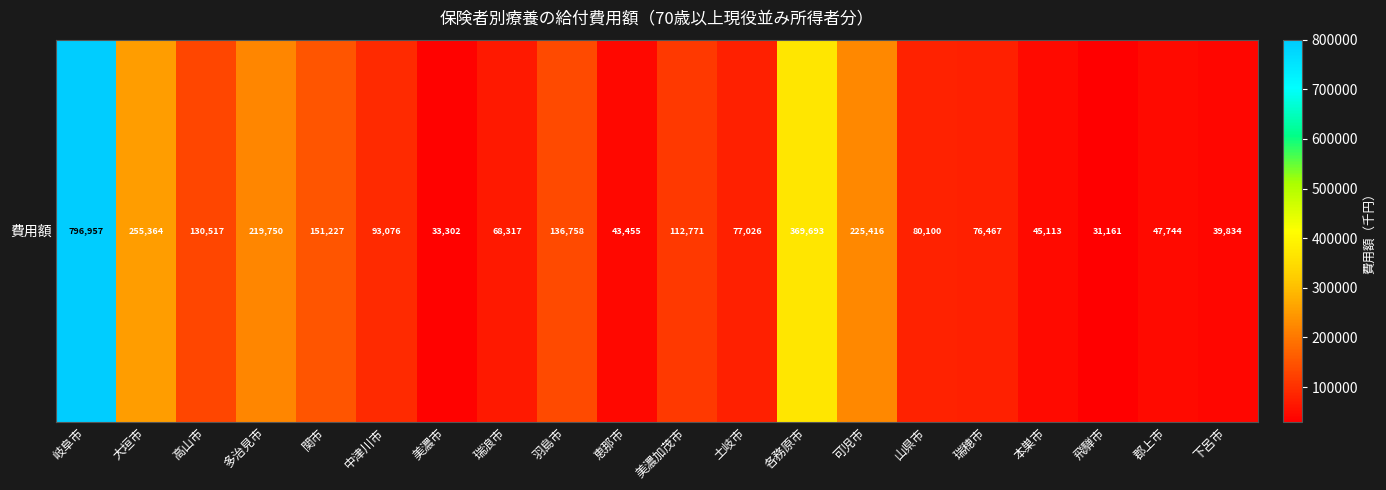

Which label corresponds to the largest value in the chart?

岐阜市